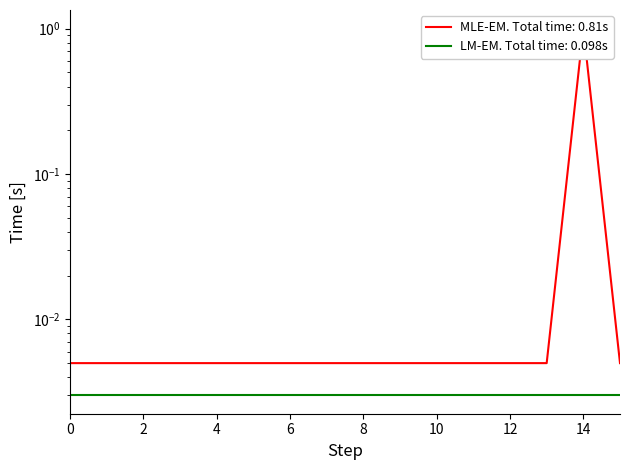

Reading right to left, list all the values displayed in this chart.

0.0	1.0	0.0	0.0	0.0	0.0	0.0	0.0	0.0	0.0	0.0	0.0	0.0	0.0	0.0	0.0